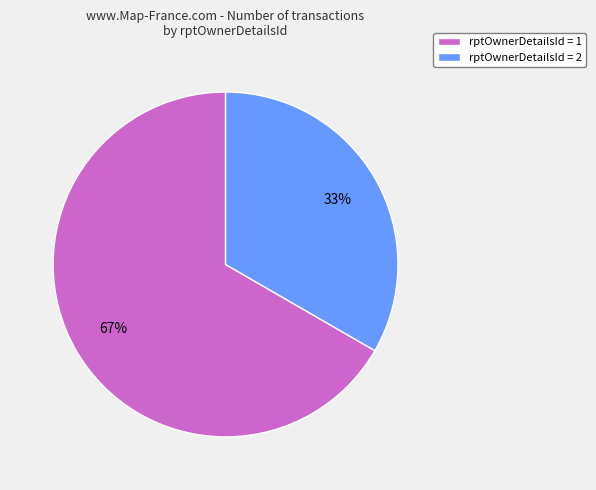

Rank the categories by value from highest to lowest.

rptOwnerDetailsId = 1, rptOwnerDetailsId = 2